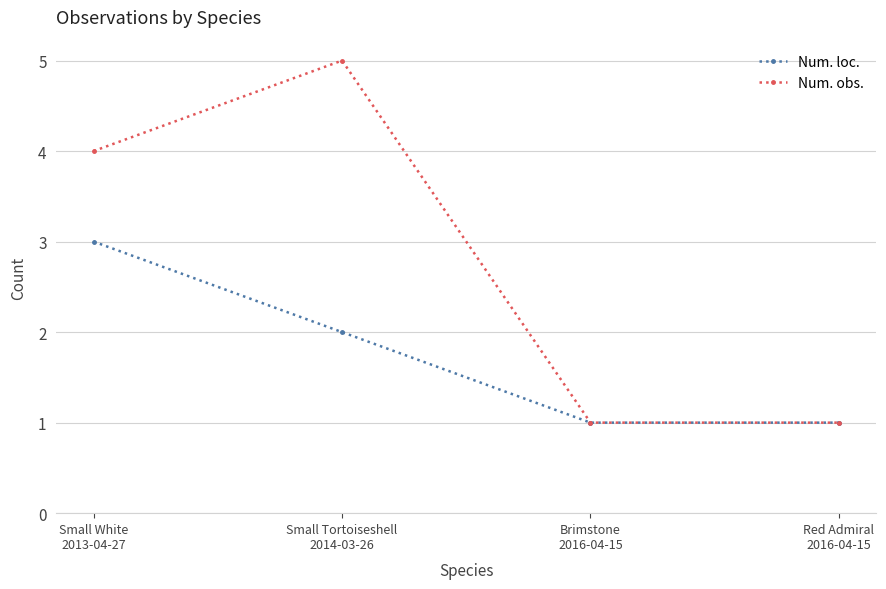

Reading left to right, extract all data points from this chart.

Num. loc.: 3	2	1	1
Num. obs.: 4	5	1	1